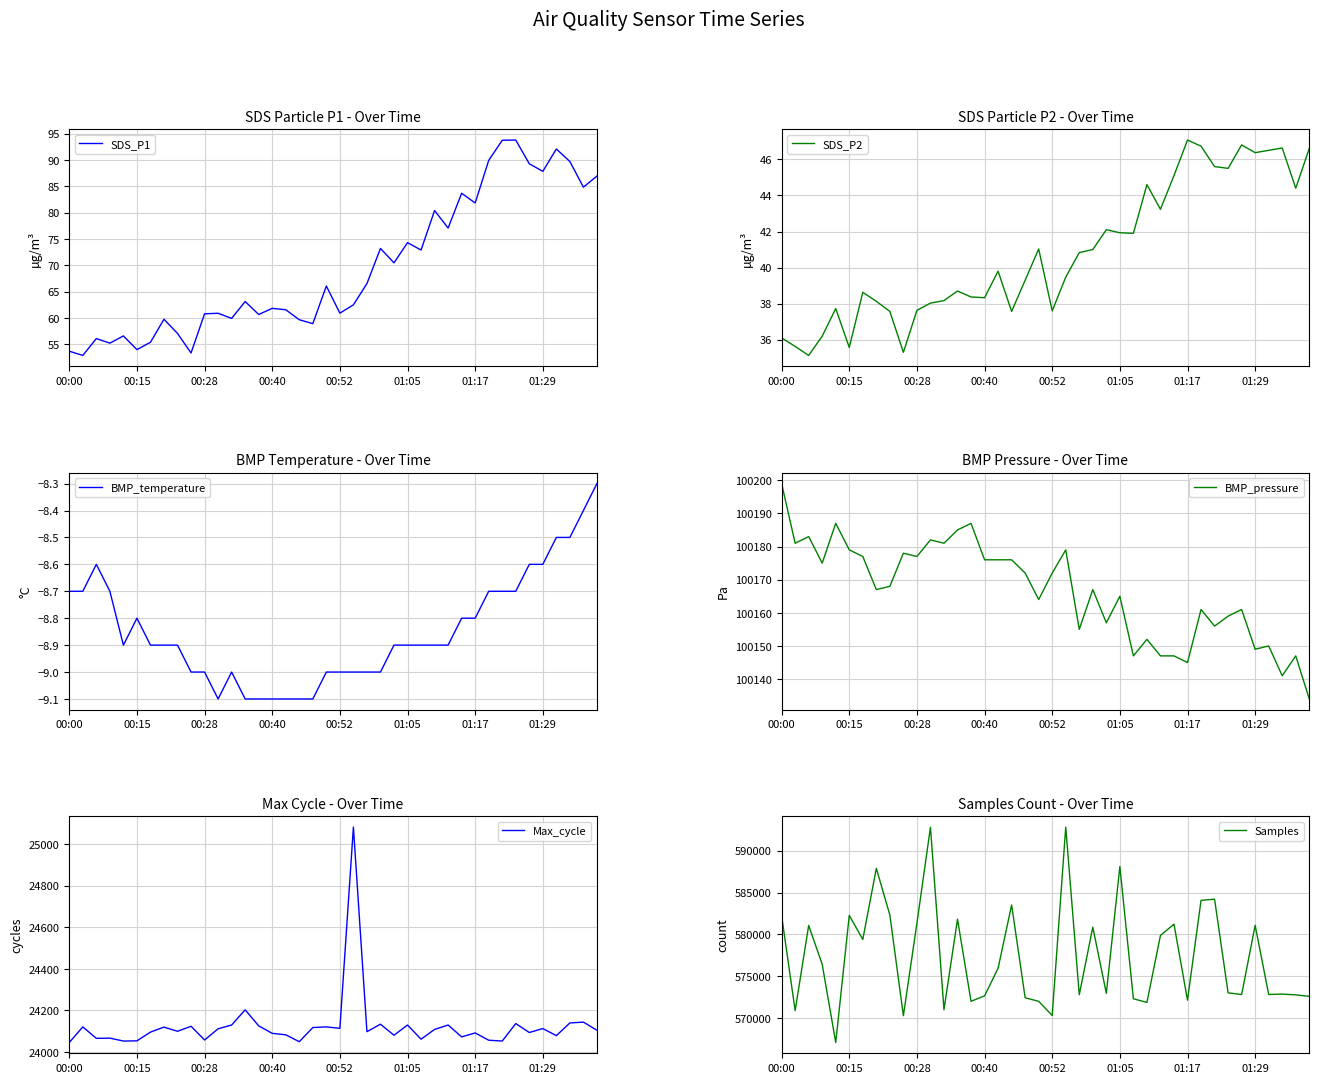

What is the difference between the Max_cycle values at 00:00 and 22?

52.0